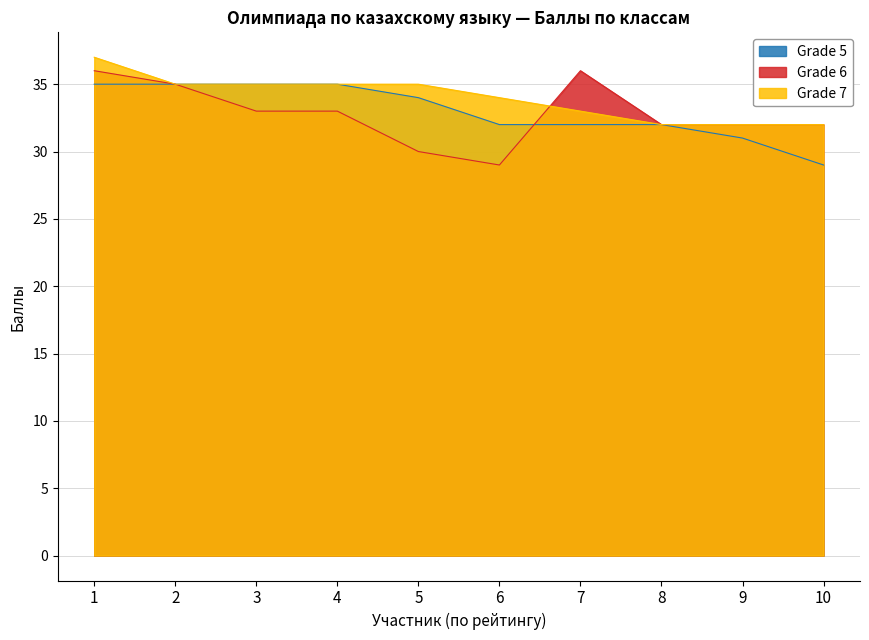

How many values in the Grade 5 series exceed 34?

4